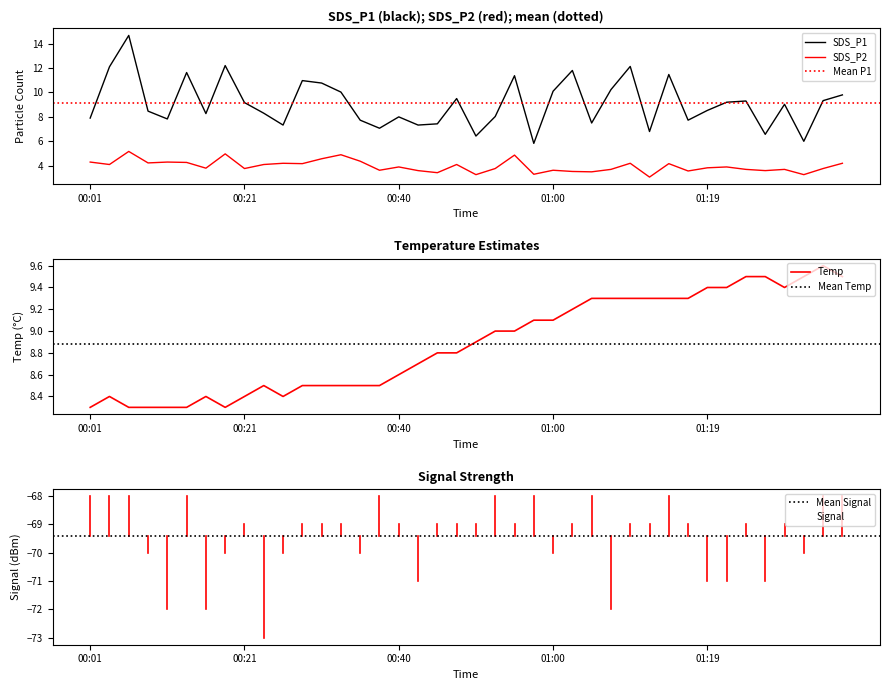

What is the minimum value for SDS_P1?

5.8